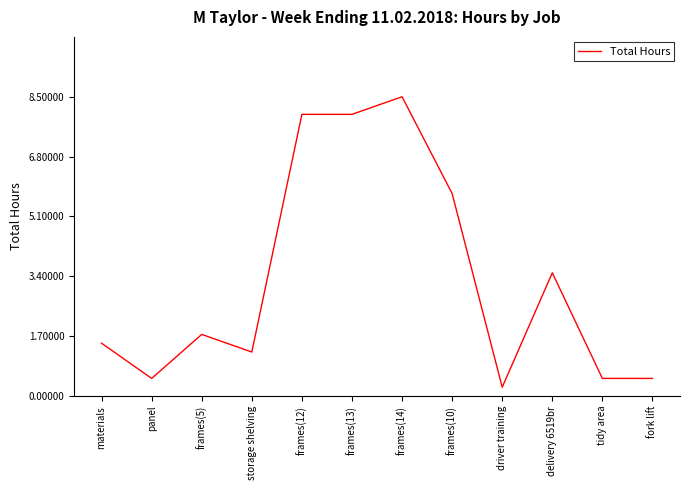

Does the chart display data point markers on the line(s)?

No